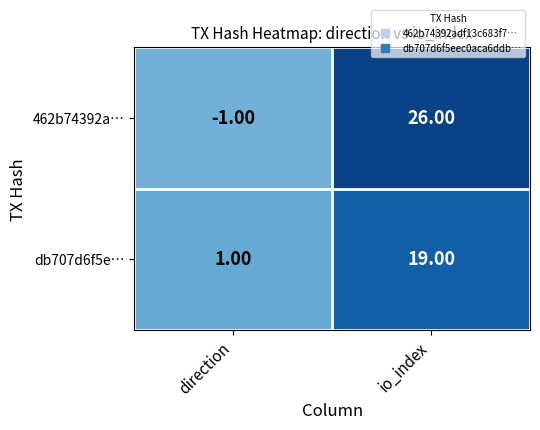

Where is db707d6f5e… nearest to the value 10?

direction